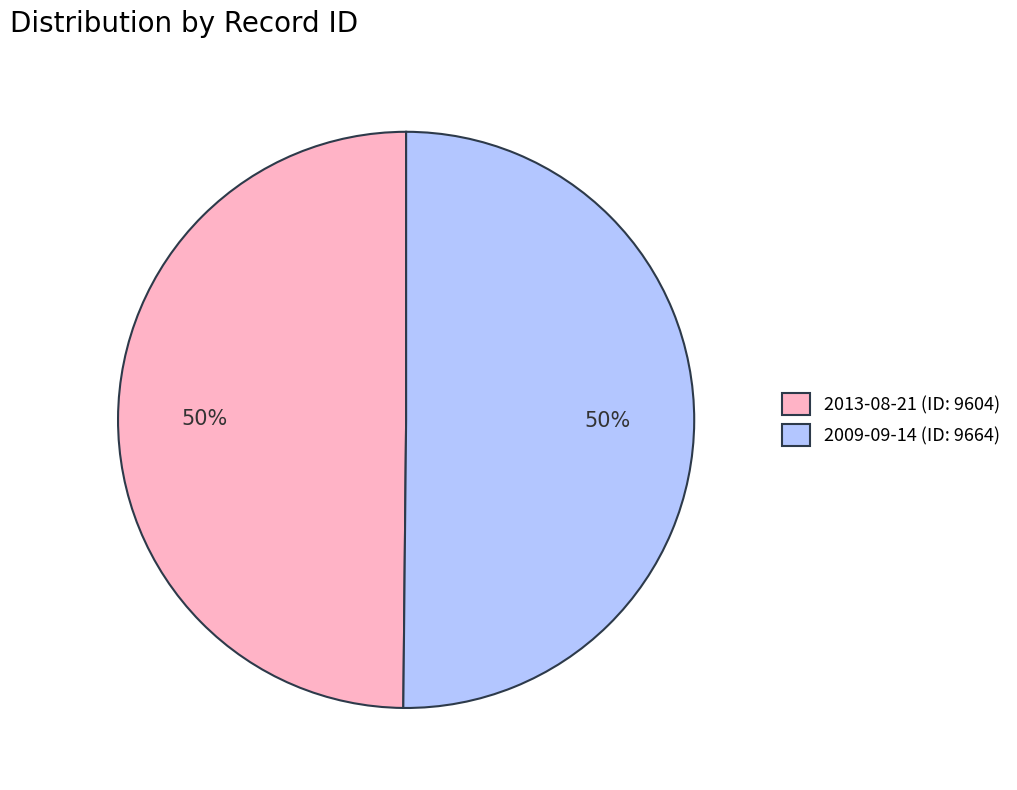

Combined, do 2009-09-14 (ID: 9664) and 2013-08-21 (ID: 9604) account for over 50%?

Yes